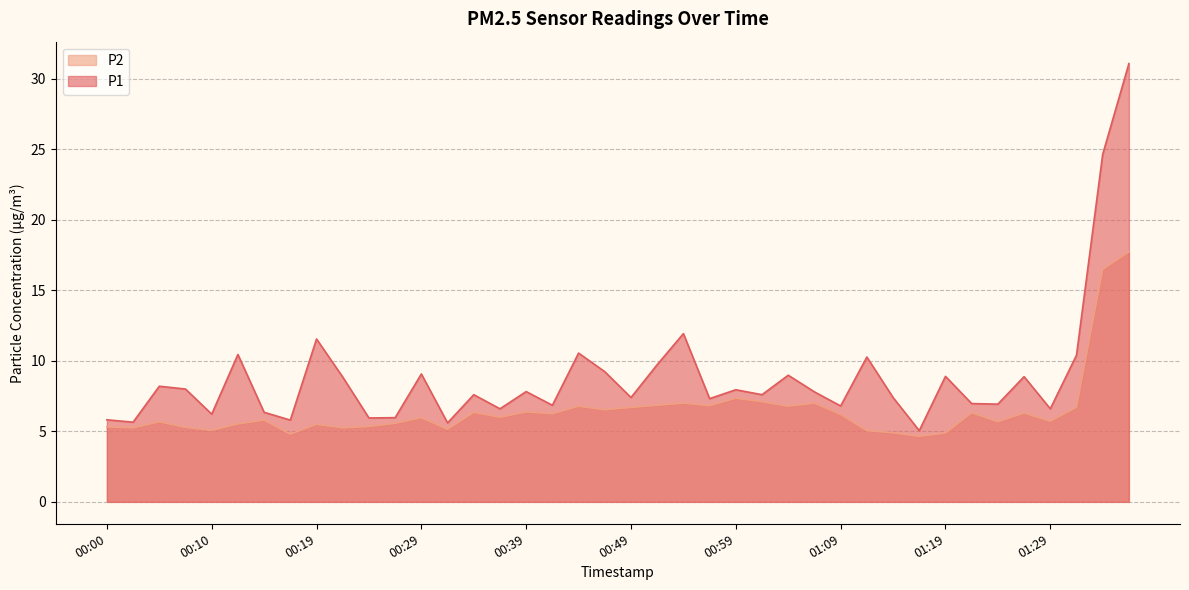

True or false: P1 has a value of 11.1 at 01:22.

False